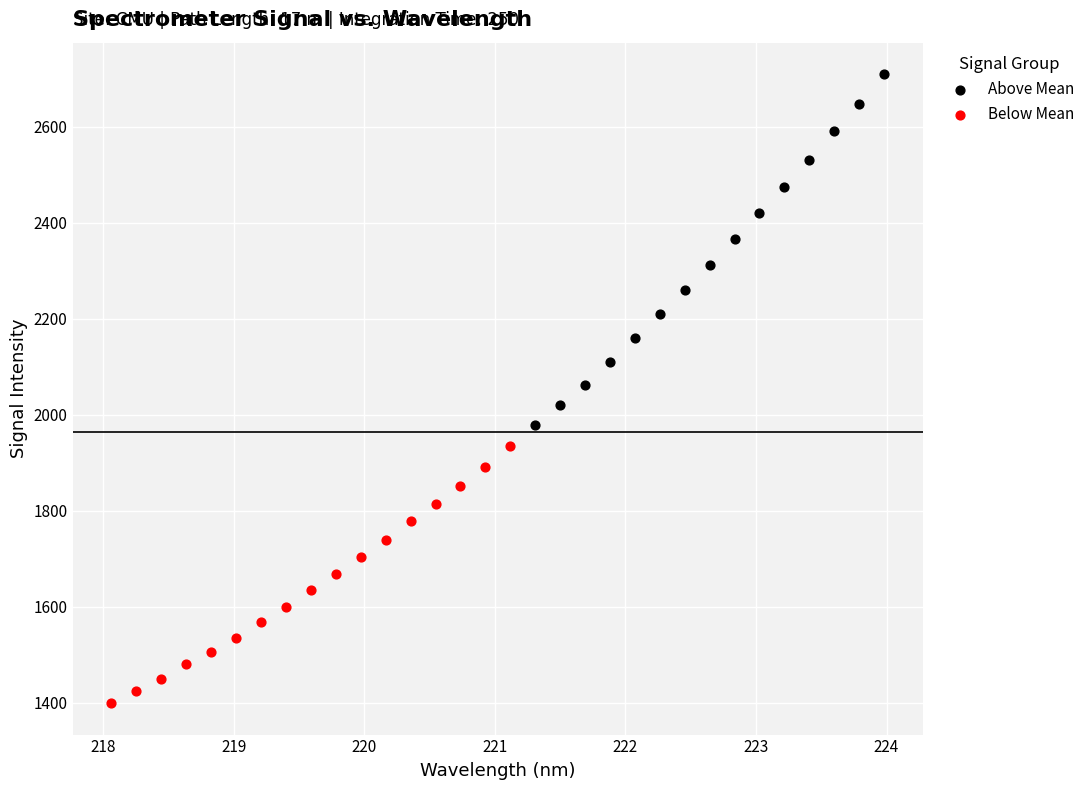

Which series has the largest Y range (max minus min)?

Above Mean